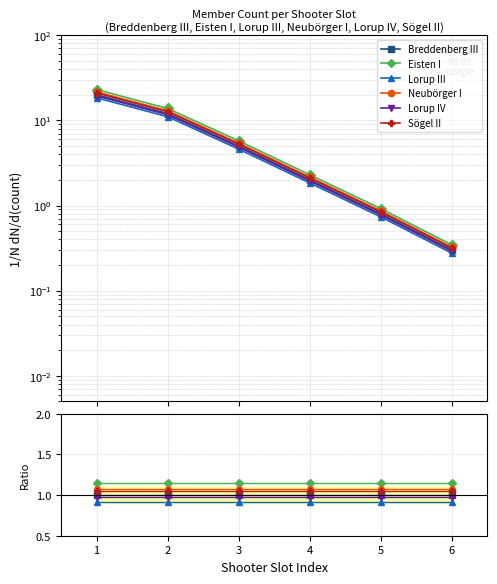

True or false: Lorup IV and Lorup III intersect in this chart.

False